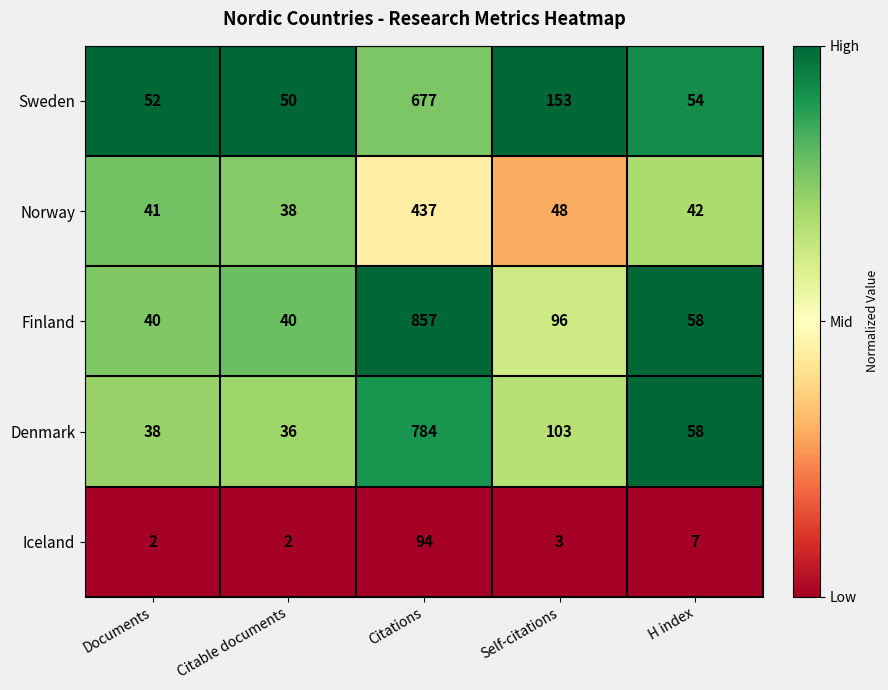

Between Citable documents and H index, which series saw the biggest shift?

Denmark